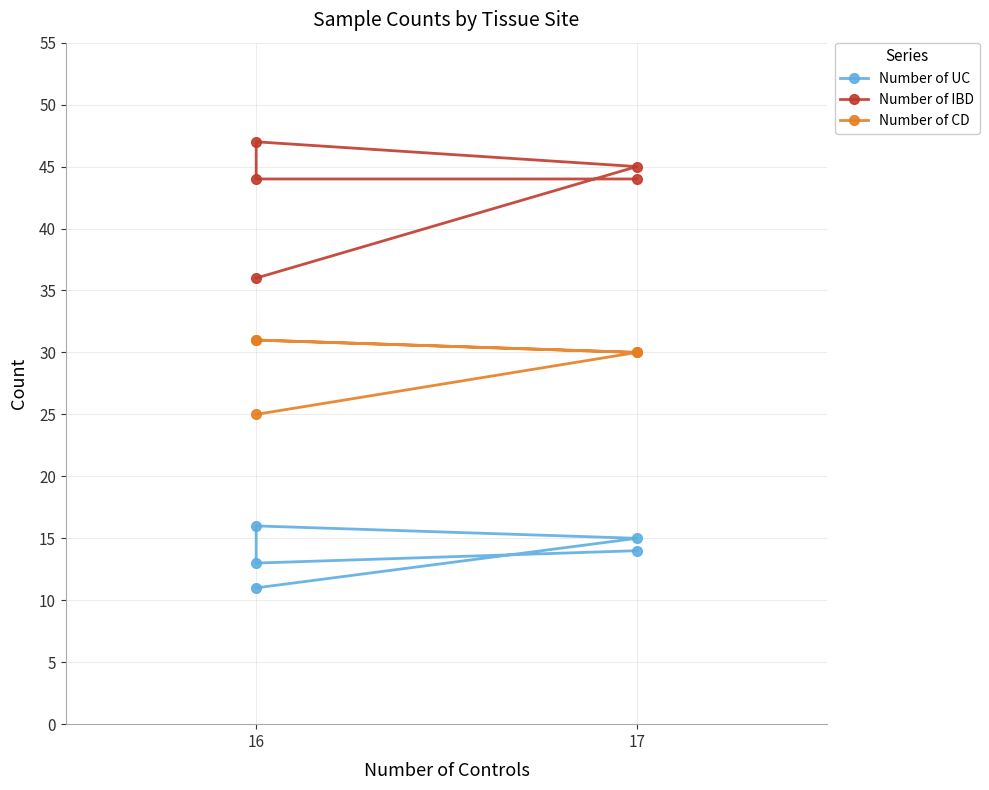

Where does the Number of UC series first go above 14?

17